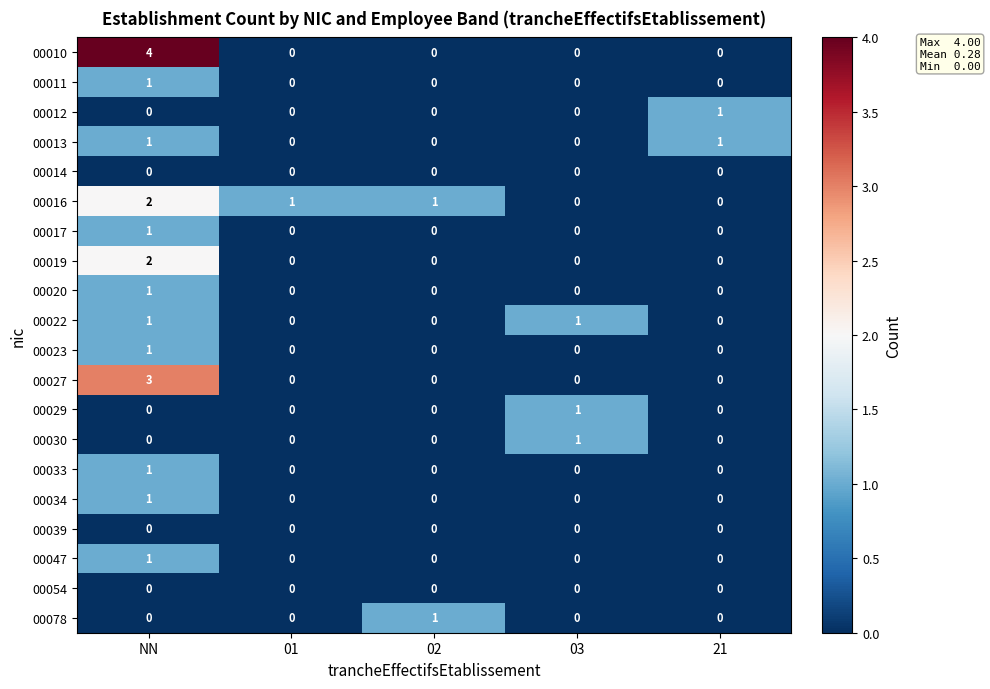

The 00019 series shows 0 at 02. True or false?

True